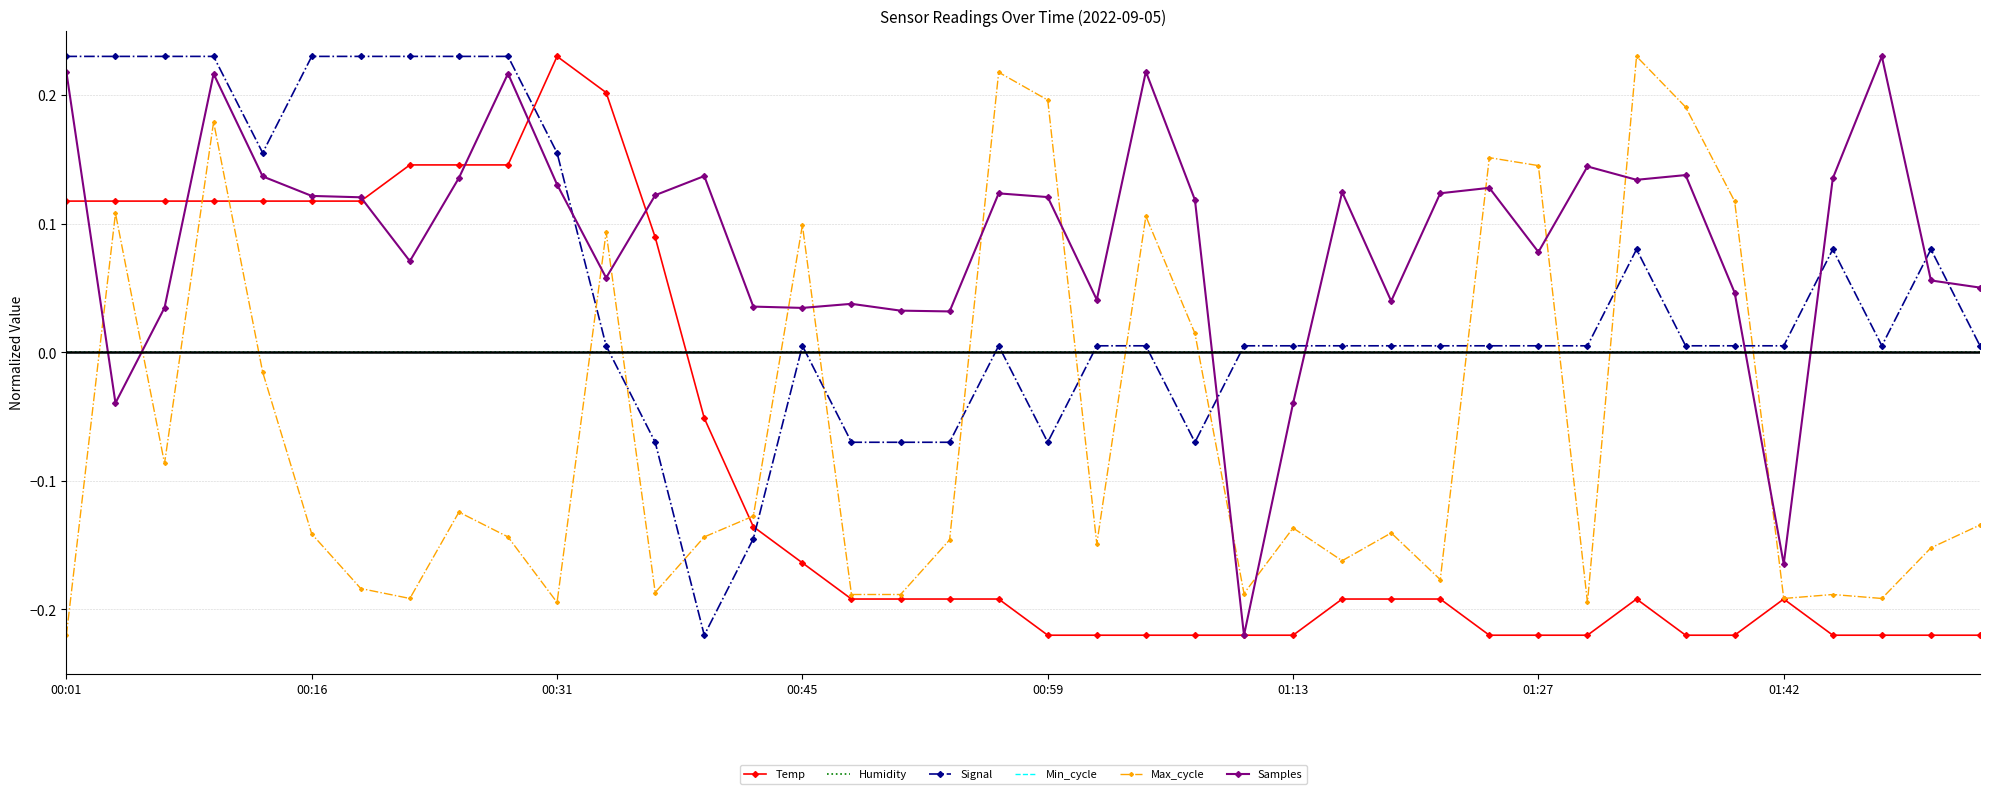

List the series in order of their peak value, lowest first.

Humidity, Min_cycle, Temp, Signal, Max_cycle, Samples